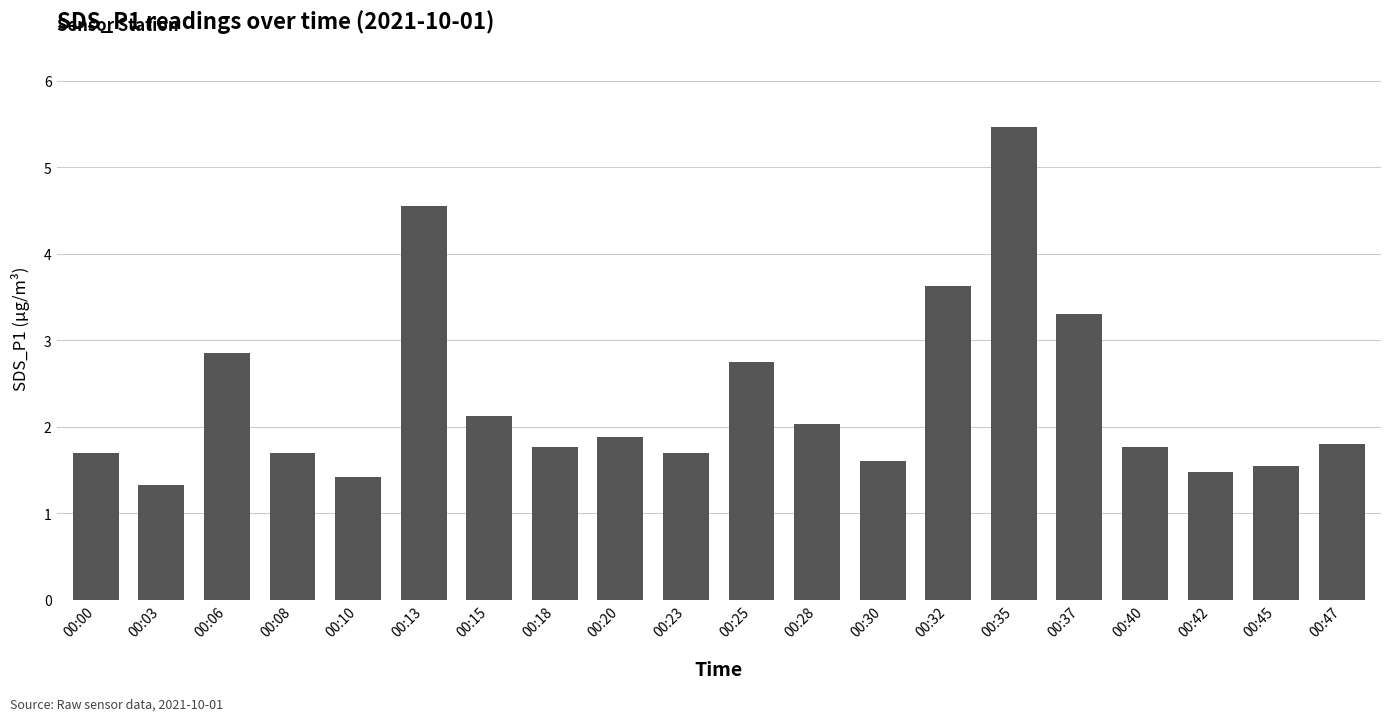

Does the chart contain any negative values?

No